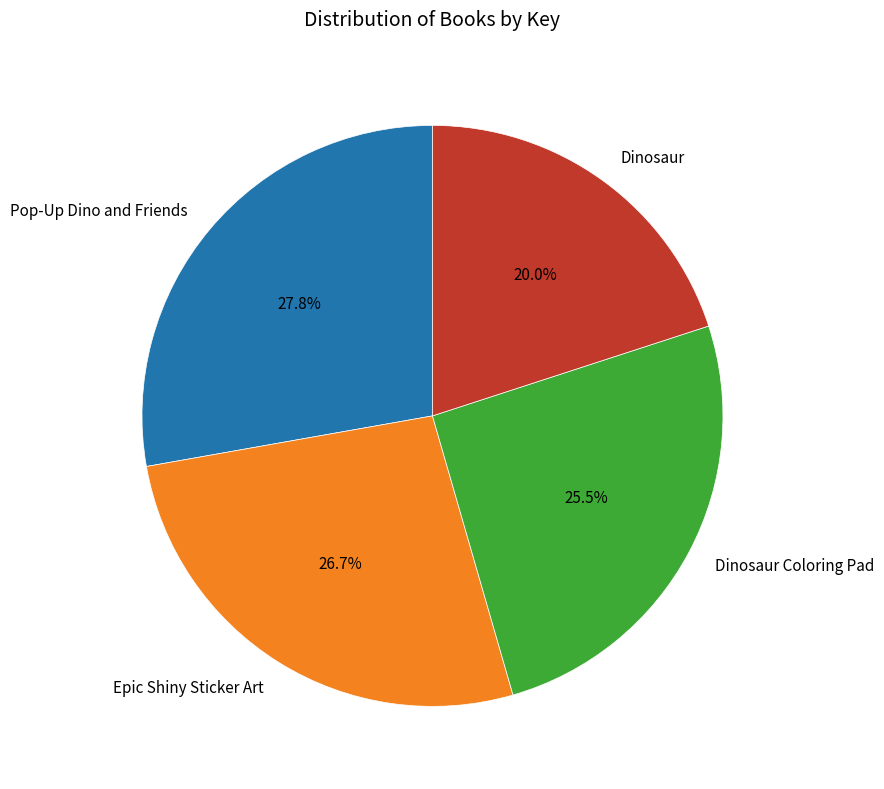

Rank the categories by value from highest to lowest.

Pop-Up Dino and Friends, Epic Shiny Sticker Art, Dinosaur Coloring Pad, Dinosaur